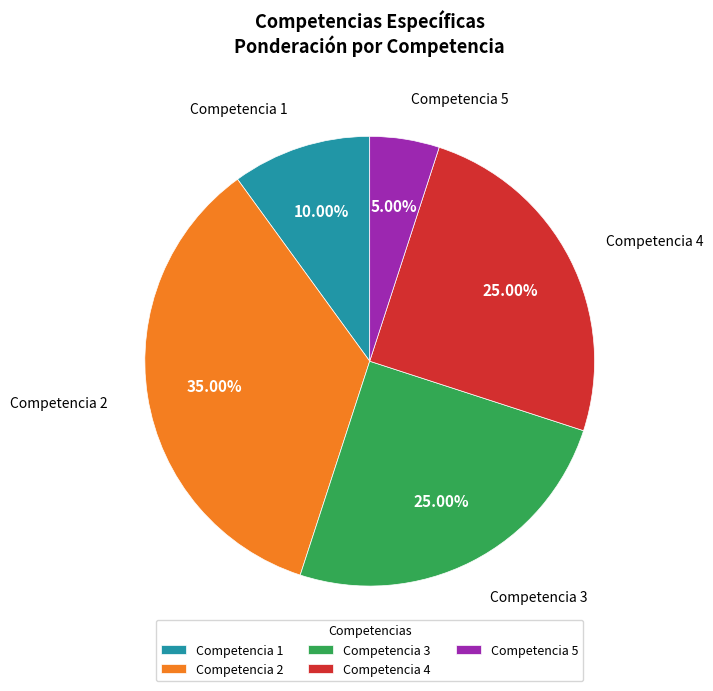

Does any single category account for the majority?

No